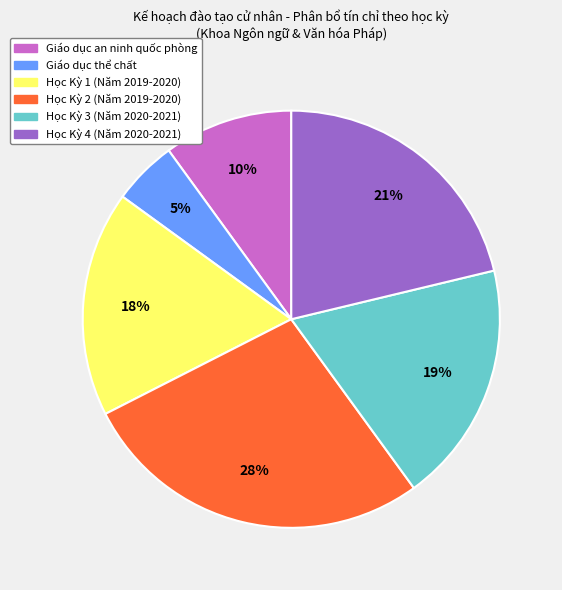

The Giáo dục an ninh quốc phòng slice represents 4% of the pie. True or false?

False